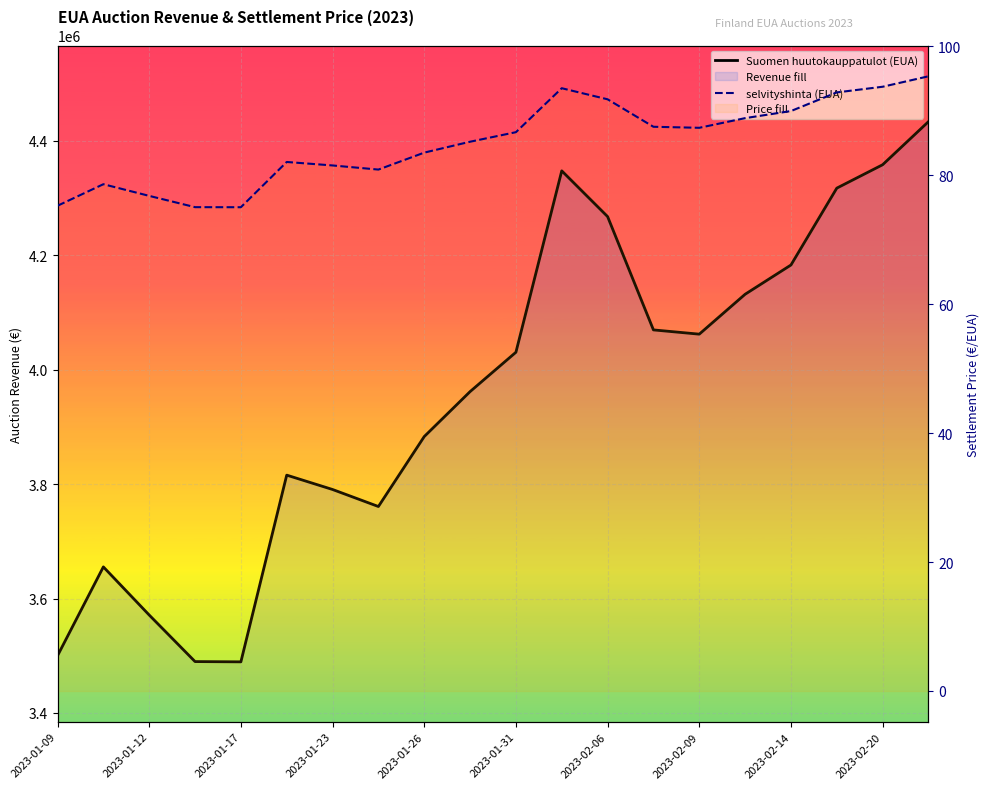

At which category does the chart reach its peak across all series?

19